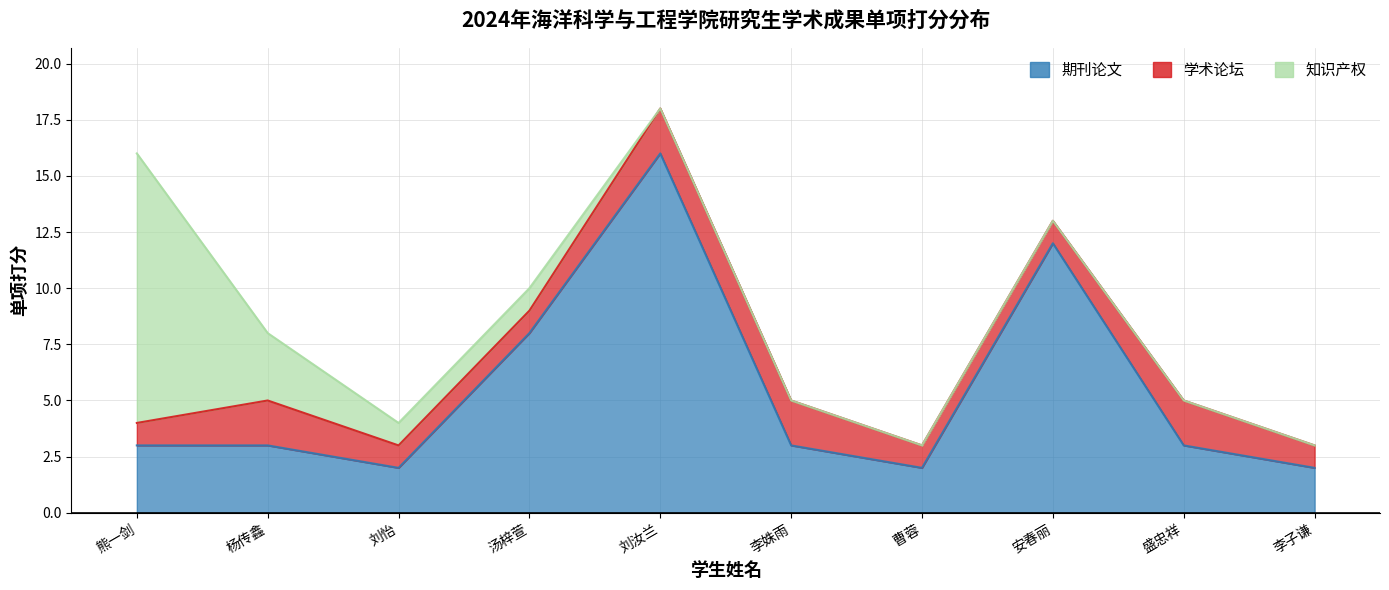

Between 熊一剑 and 杨传鑫, which series saw the biggest shift?

知识产权